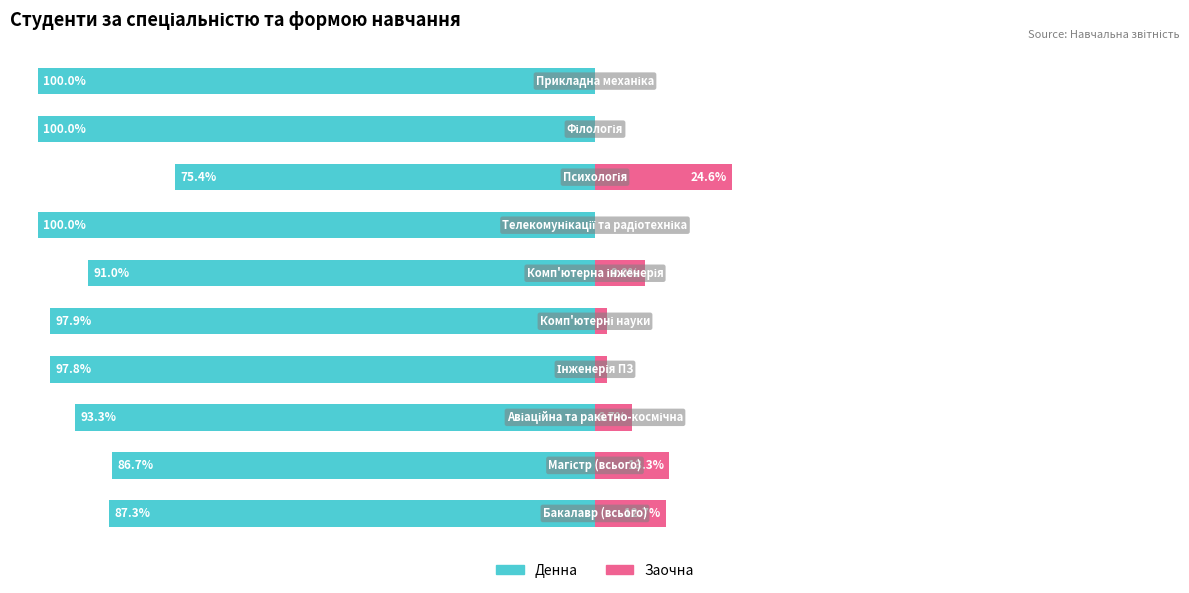

What is the value of the Денна bar at the 6th from the left?

-91.0